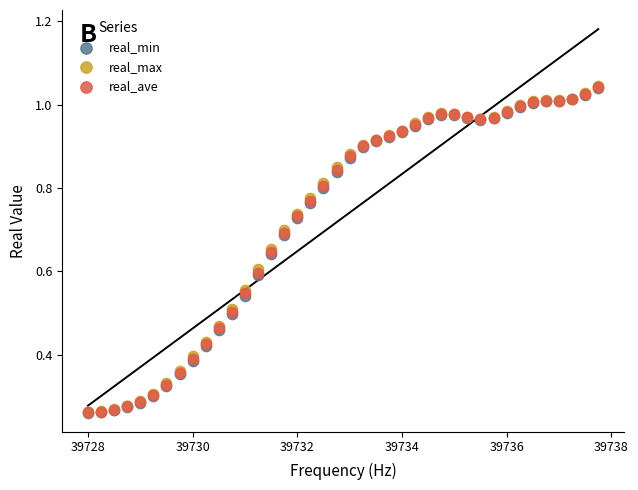

What are all the series names shown in the legend?

real_min, real_max, real_ave